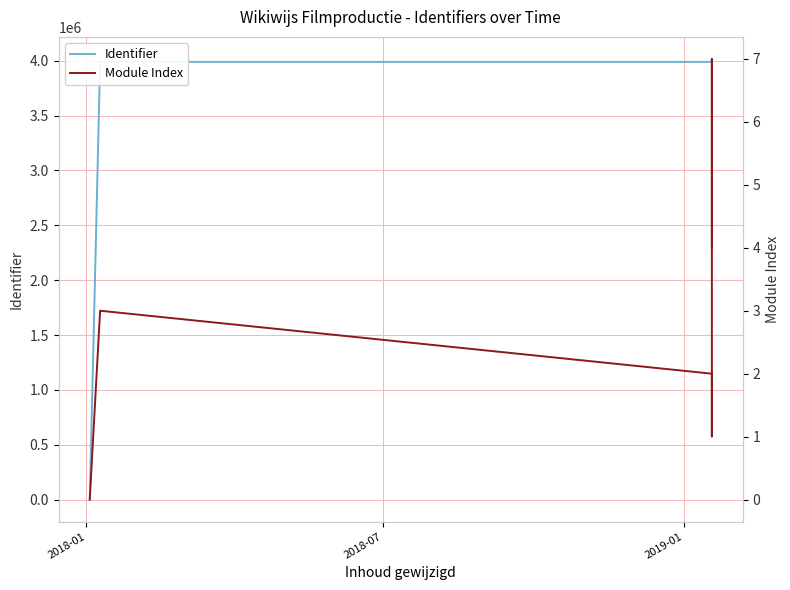

Where is Identifier nearest to the value 2008484?

2018-07